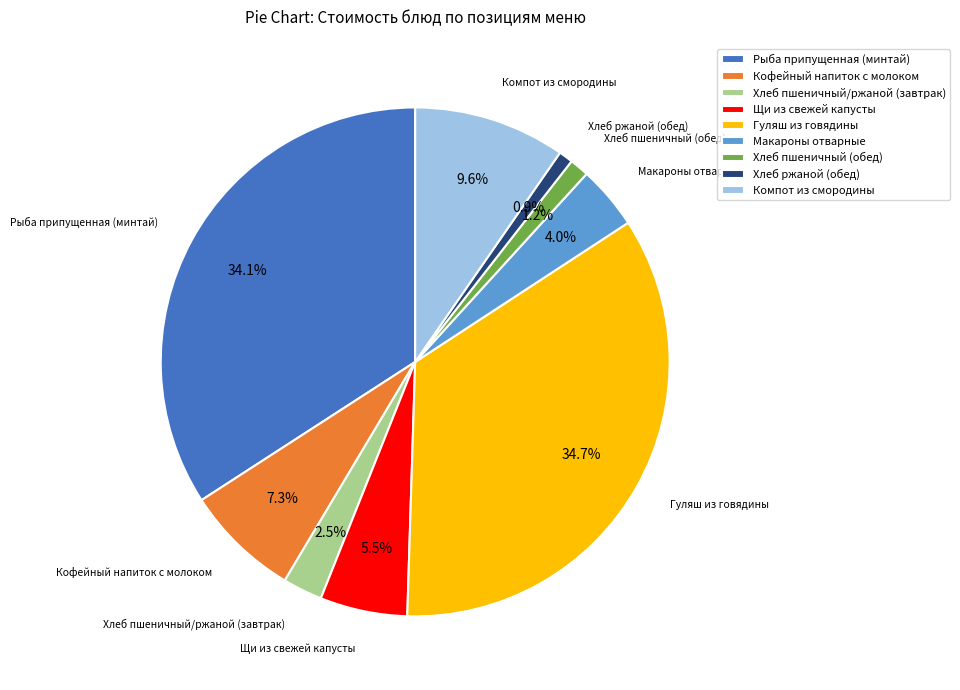

Does any single category account for the majority?

No